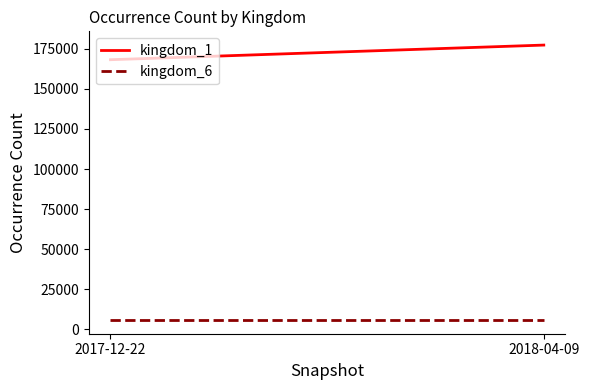

How many kingdom_1 values are between 168227 and 177363?

2